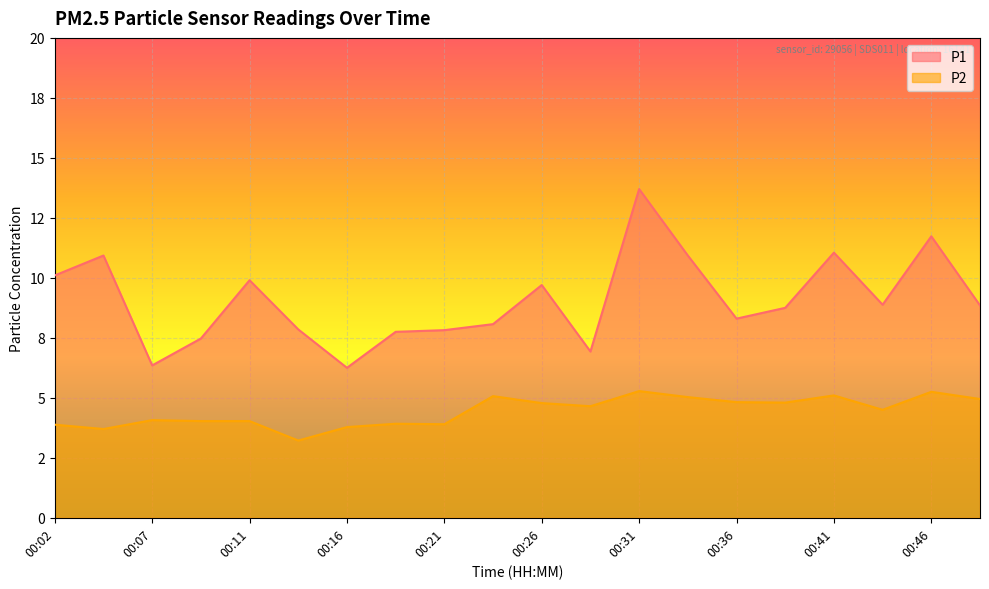

At which label is P1 closest to 9?

00:43